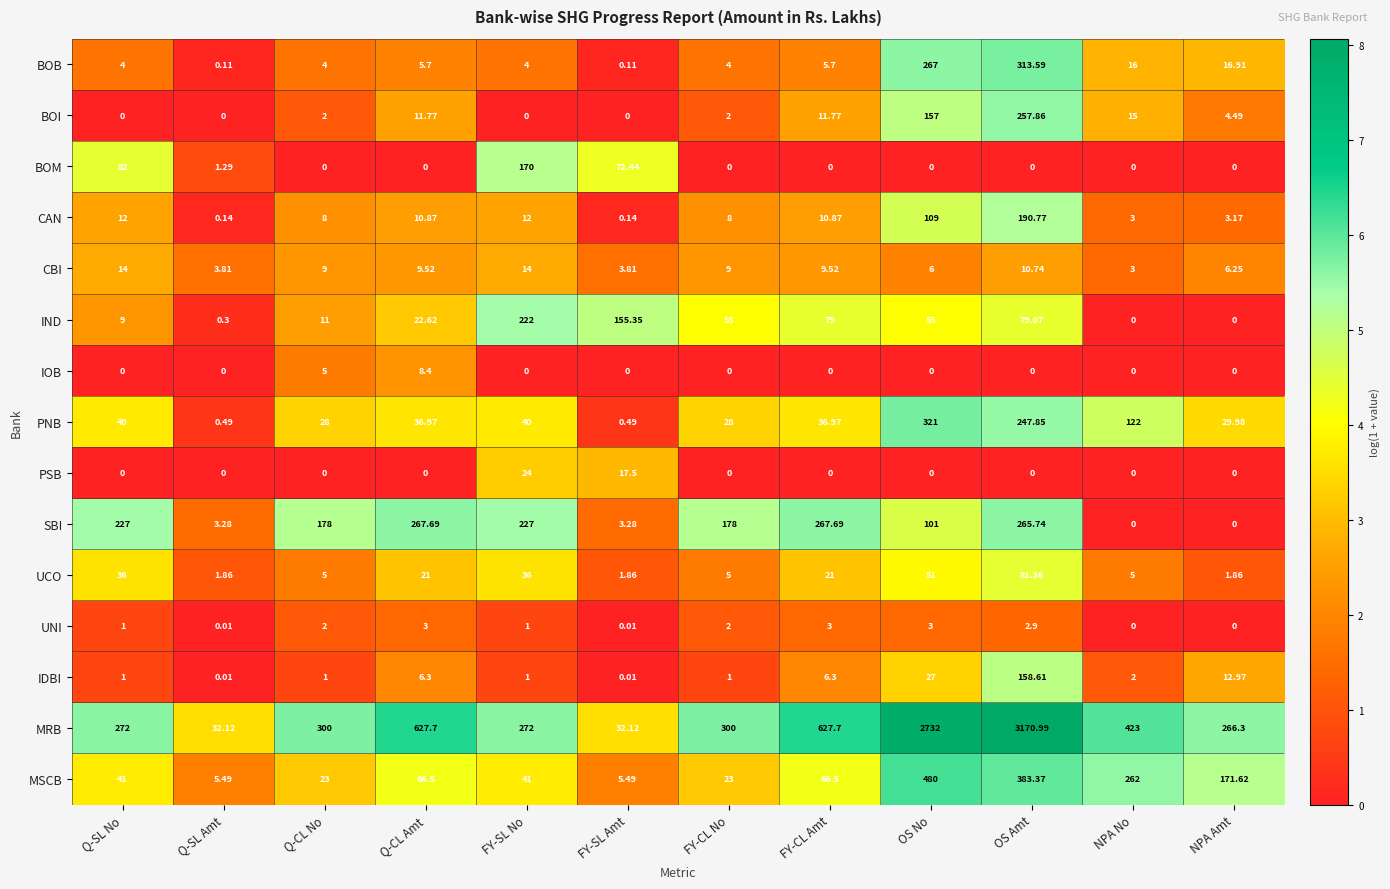

Rank the series by their maximum value, from highest to lowest.

MRB, MSCB, PNB, BOB, SBI, BOI, IND, CAN, BOM, IDBI, UCO, PSB, CBI, IOB, UNI